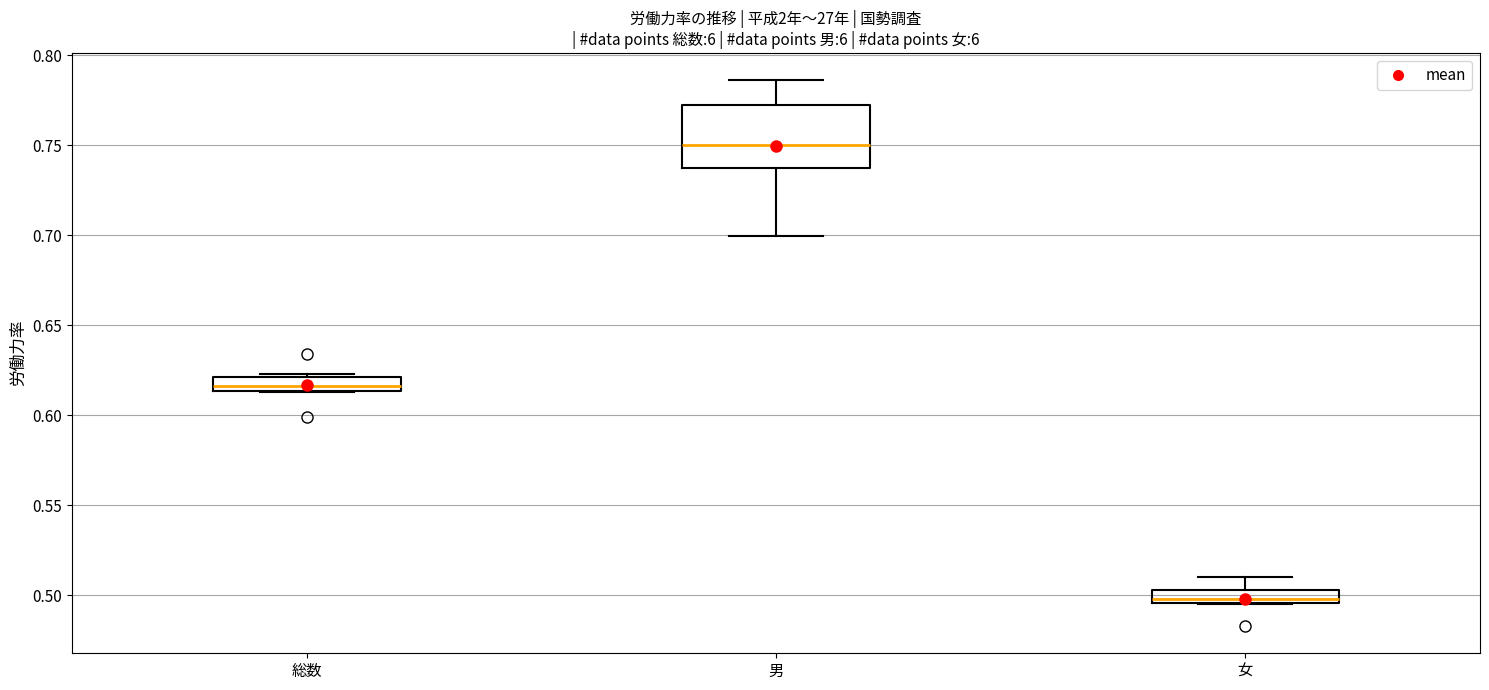

Where does the upper whisker of the box for 男 end on the y-axis? The values are not printed on the chart, so give them approximately, as read against the axis.

0.785